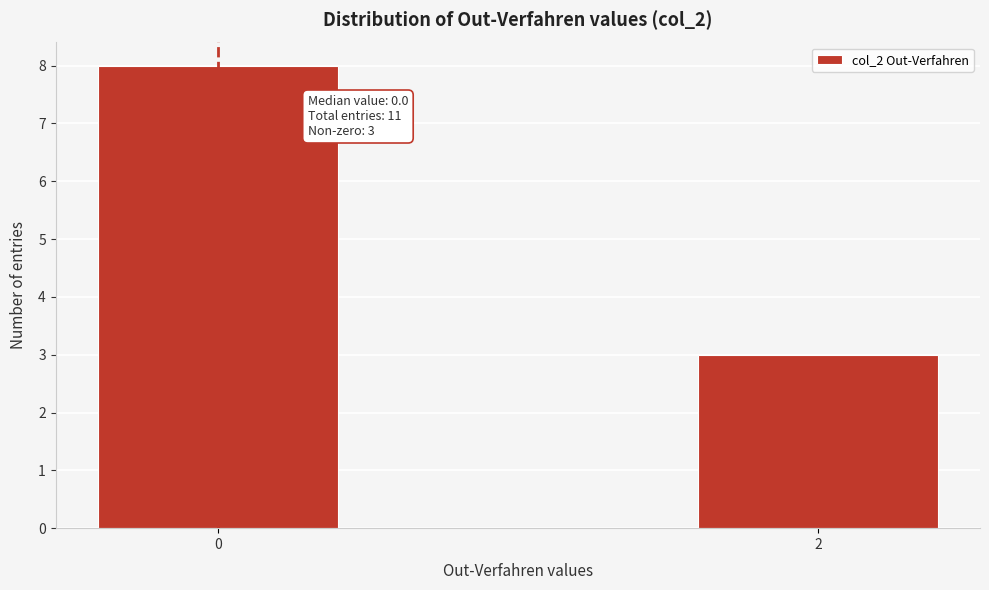

Reading left to right, what are all the values shown in this chart?

8	3